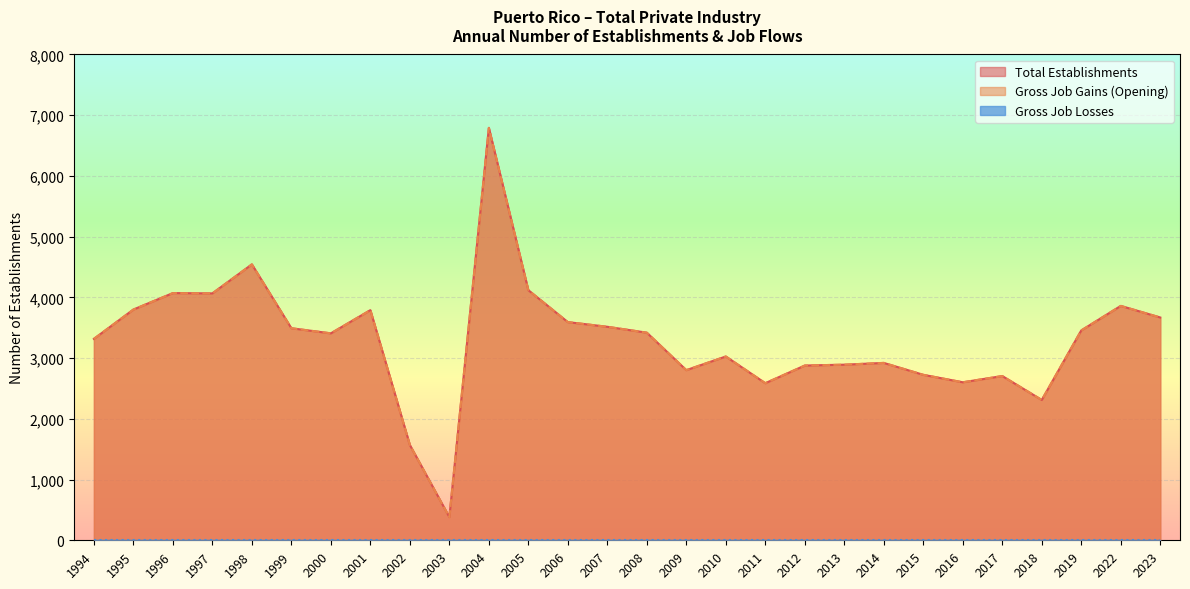

True or false: Total Establishments and Gross Job Gains (Opening) cross at least once.

False